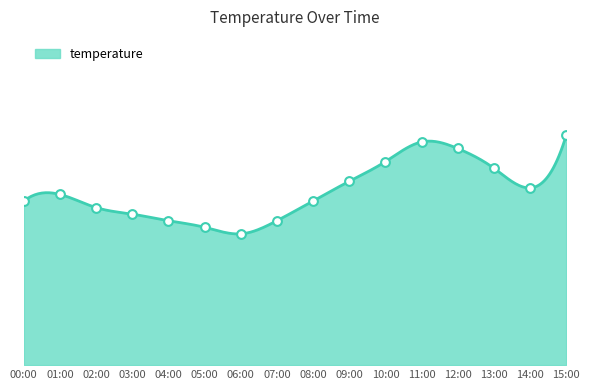

Between 02:00 and 13:00, which is larger?

13:00